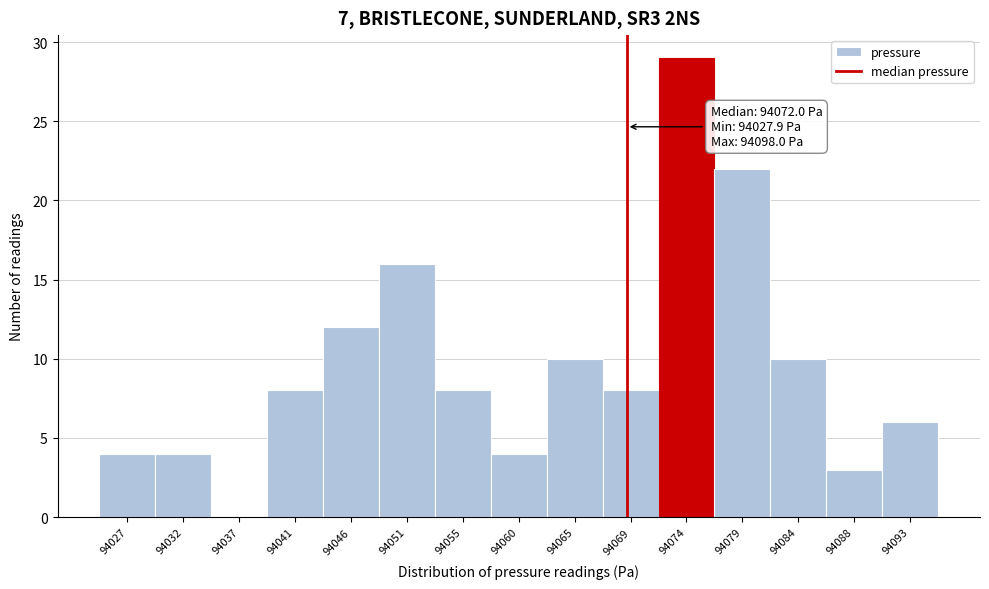

Reading left to right, transcribe all the data shown in this chart.

94027=4	94032=4	94037=0	94041=8	94046=12	94051=16	94055=8	94060=4	94065=10	94069=8	94074=29	94079=22	94084=10	94088=3	94093=6